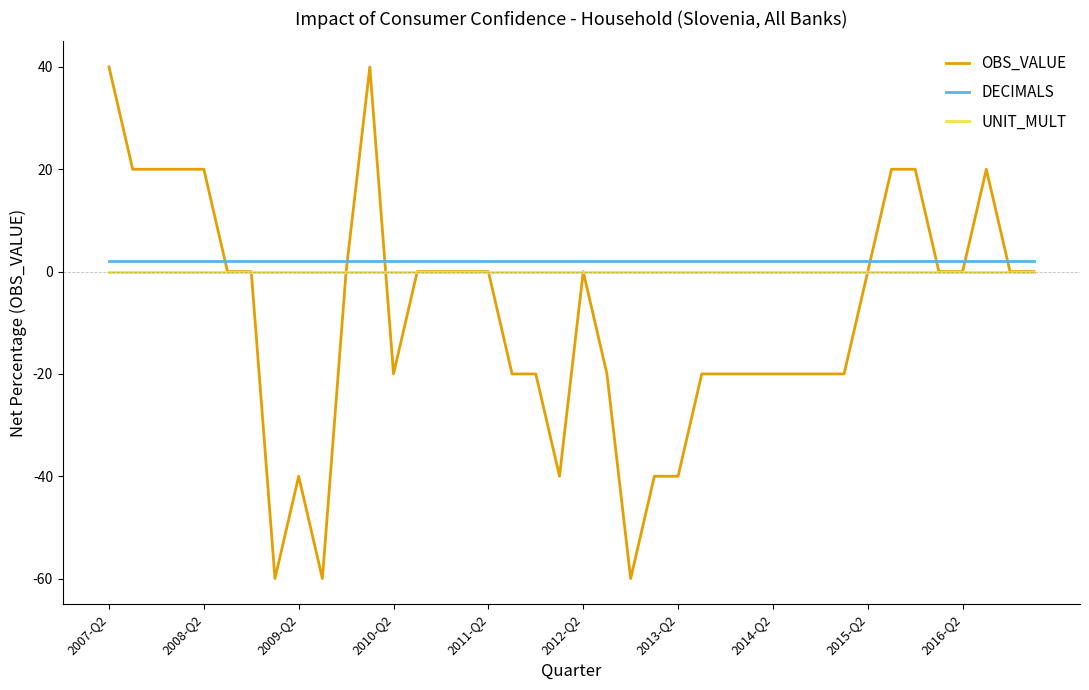

True or false: UNIT_MULT and DECIMALS cross at least once.

False